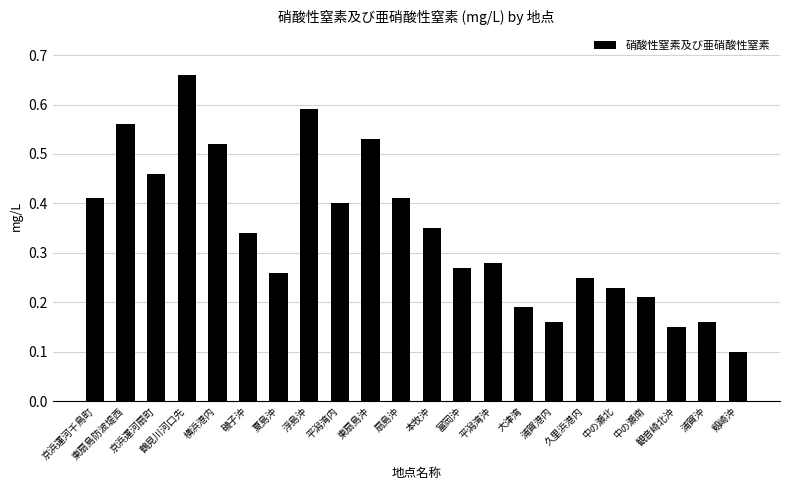

How many categories are shown in the chart?

22